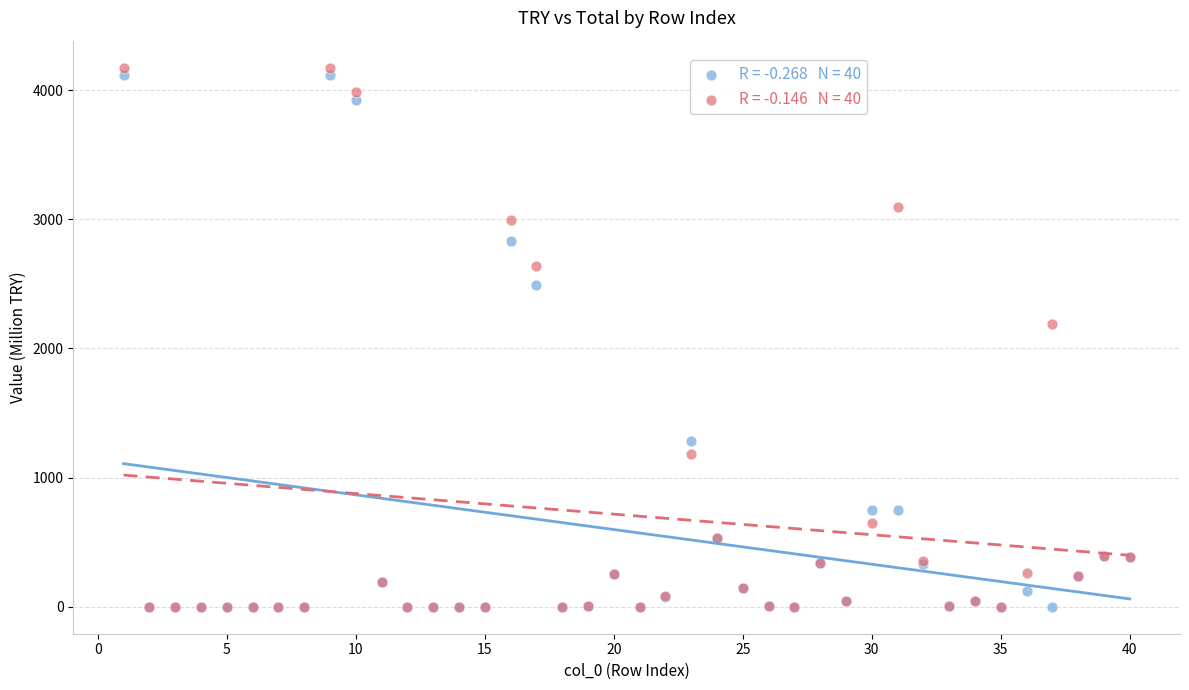

Across all series, what Y value is closest to 2087?

2186